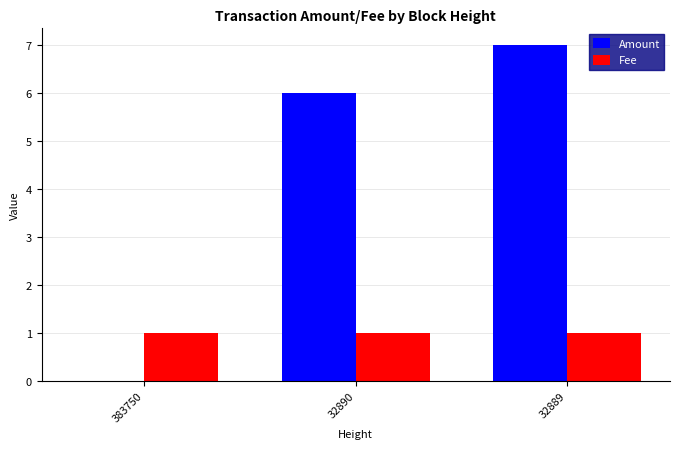

Which label corresponds to the largest value in the chart?

32889